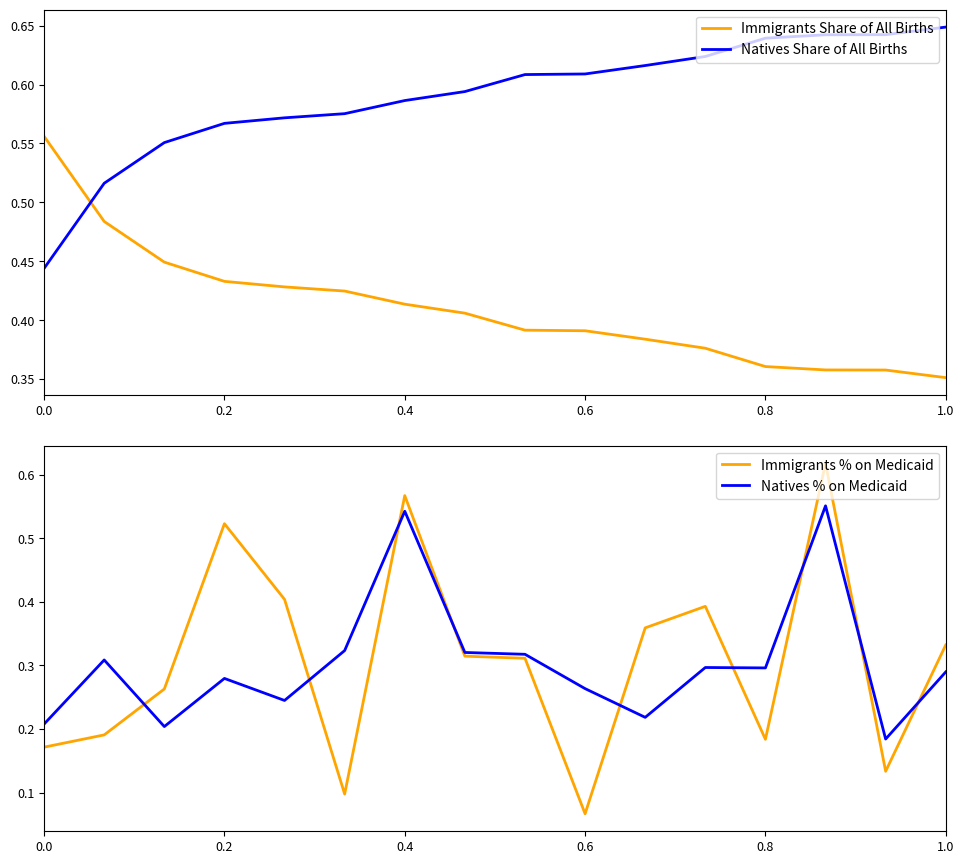

Reading left to right, what are all the values shown in this chart?

Immigrants Share of All Births: 0.6	0.5	0.4	0.4	0.4	0.4	0.4	0.4	0.4	0.4	0.4	0.4	0.4	0.4	0.4	0.4
Natives Share of All Births: 0.4	0.5	0.6	0.6	0.6	0.6	0.6	0.6	0.6	0.6	0.6	0.6	0.6	0.6	0.6	0.6
Immigrants % on Medicaid: 0.2	0.2	0.3	0.5	0.4	0.1	0.6	0.3	0.3	0.1	0.4	0.4	0.2	0.6	0.1	0.3
Natives % on Medicaid: 0.2	0.3	0.2	0.3	0.2	0.3	0.5	0.3	0.3	0.3	0.2	0.3	0.3	0.6	0.2	0.3